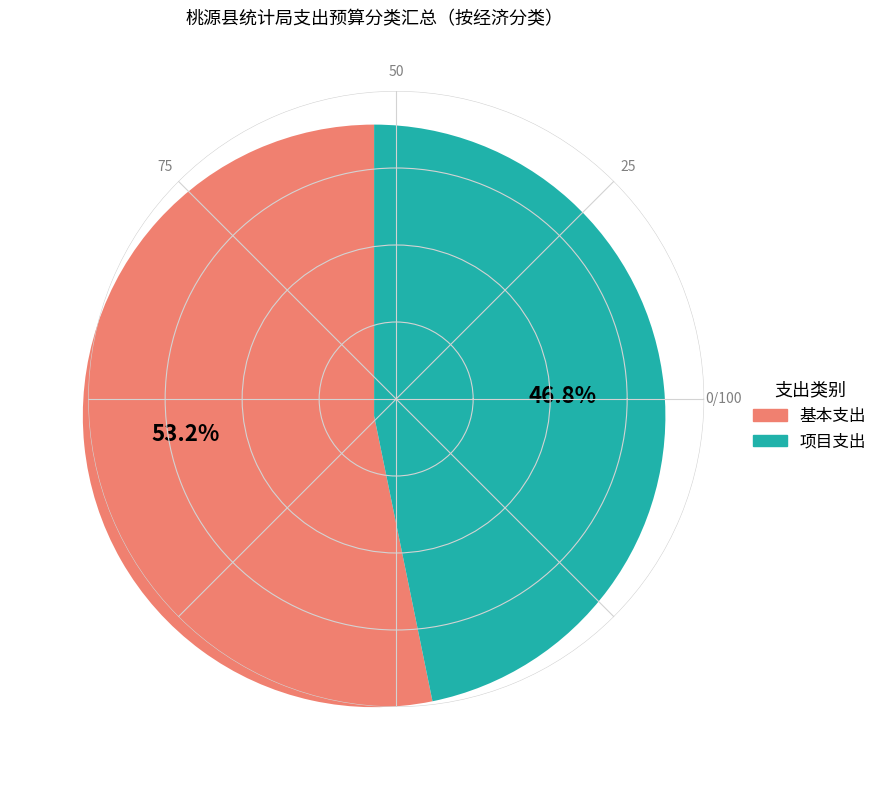

Is there a majority slice in this chart?

Yes